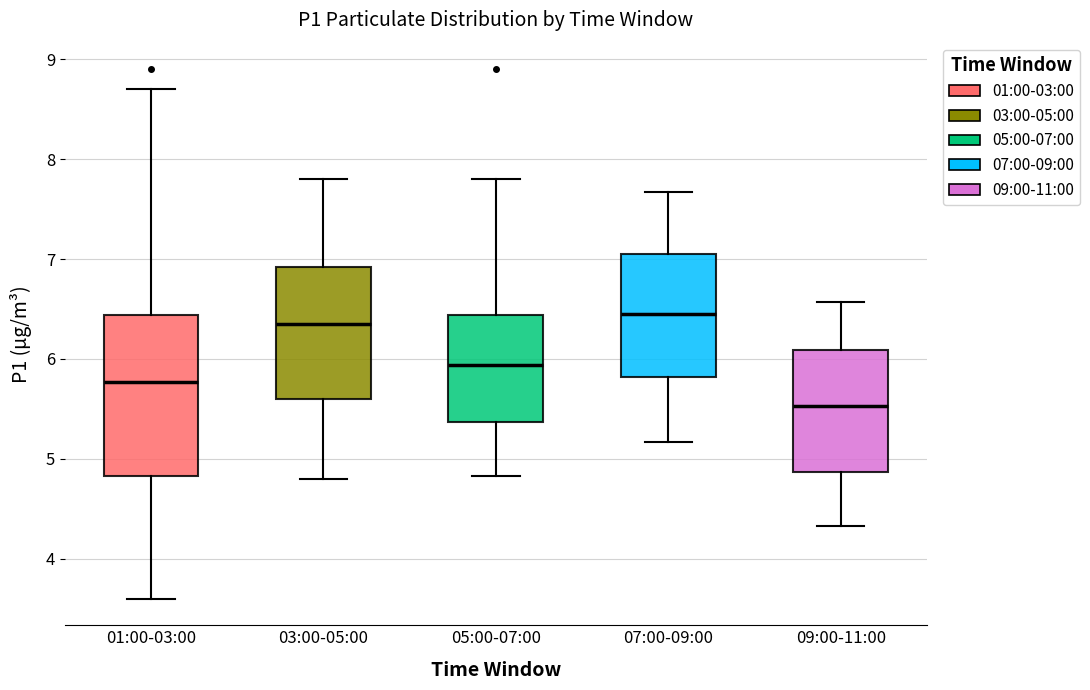

Where does the median line of the box for 09:00-11:00 sit on the y-axis? The values are not printed on the chart, so give them approximately, as read against the axis.

5.5